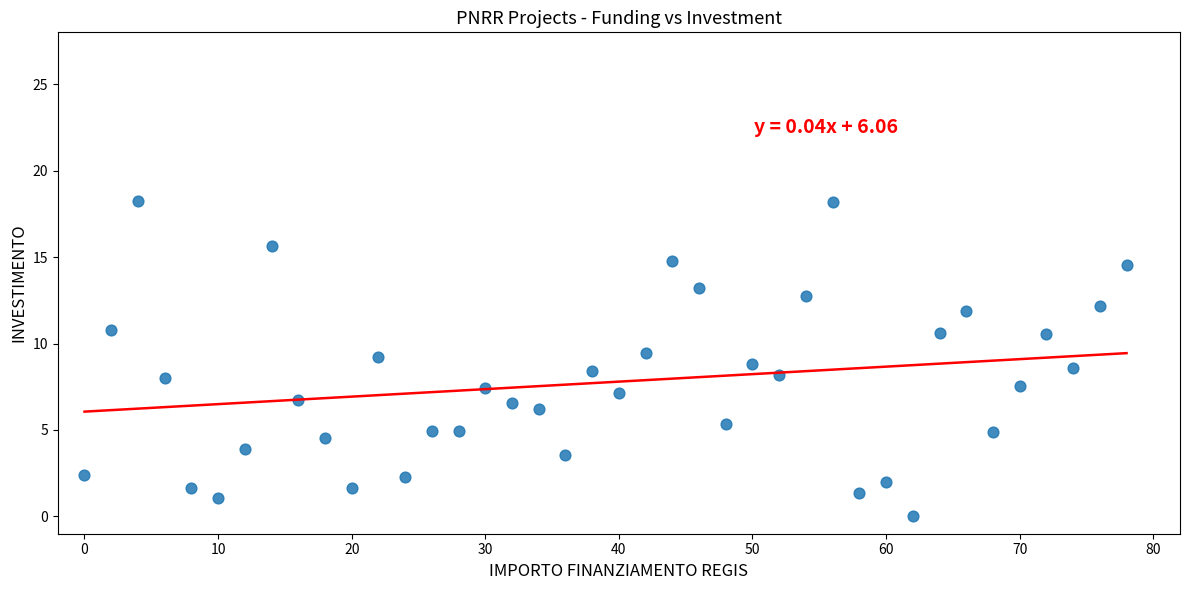

What is the range of X values (max minus min)?

78.0